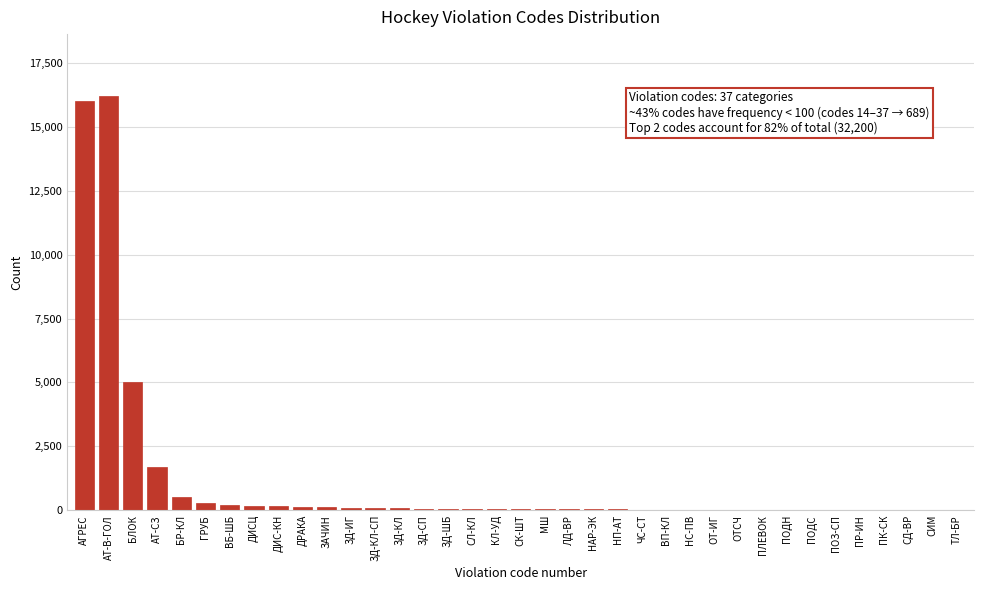

What is the sum of all values?

41368